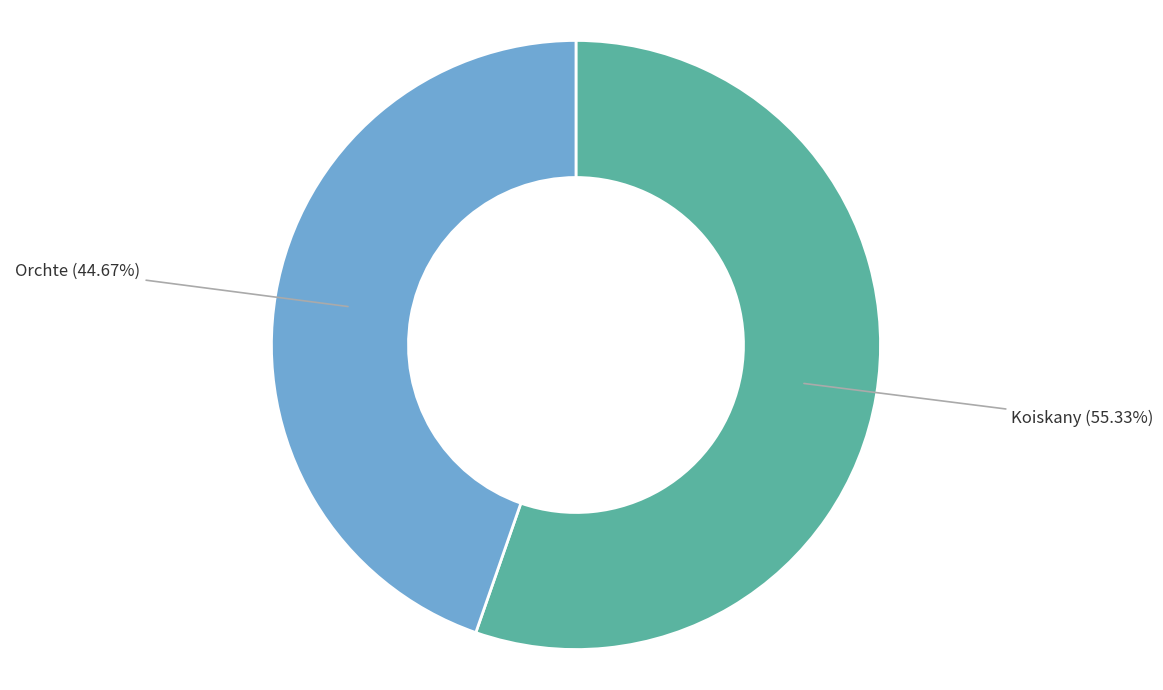

Is the sum of Koiskany and Orchte greater than half?

Yes